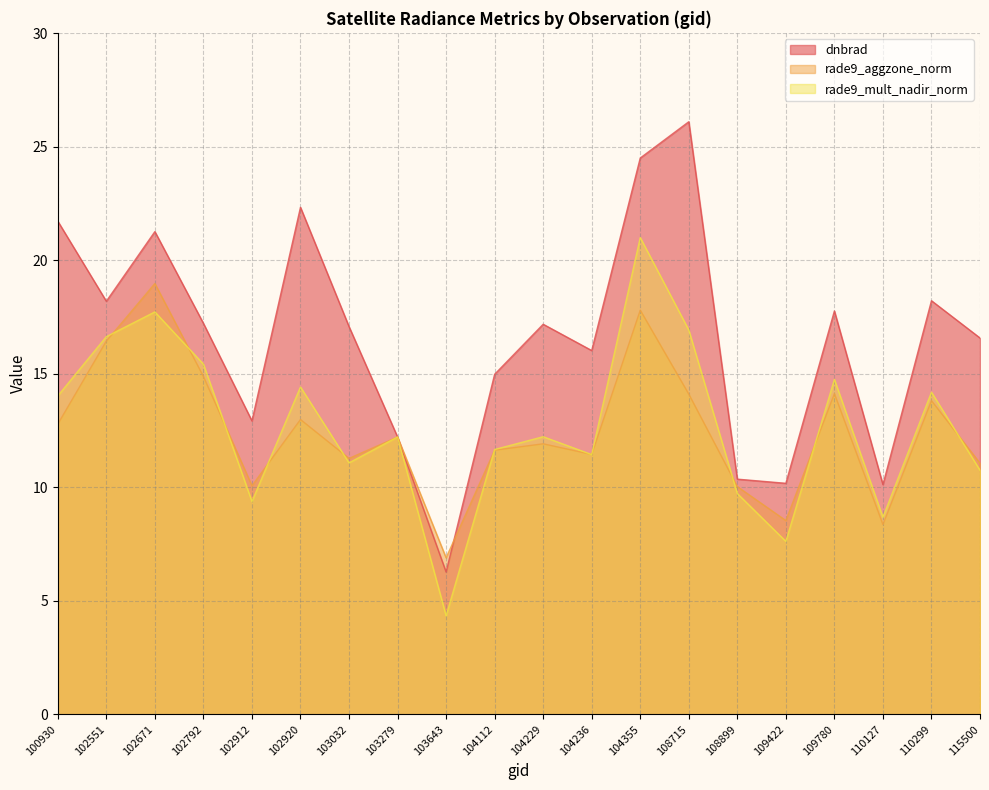

True or false: rade9_aggzone_norm and rade9_mult_nadir_norm intersect in this chart.

True